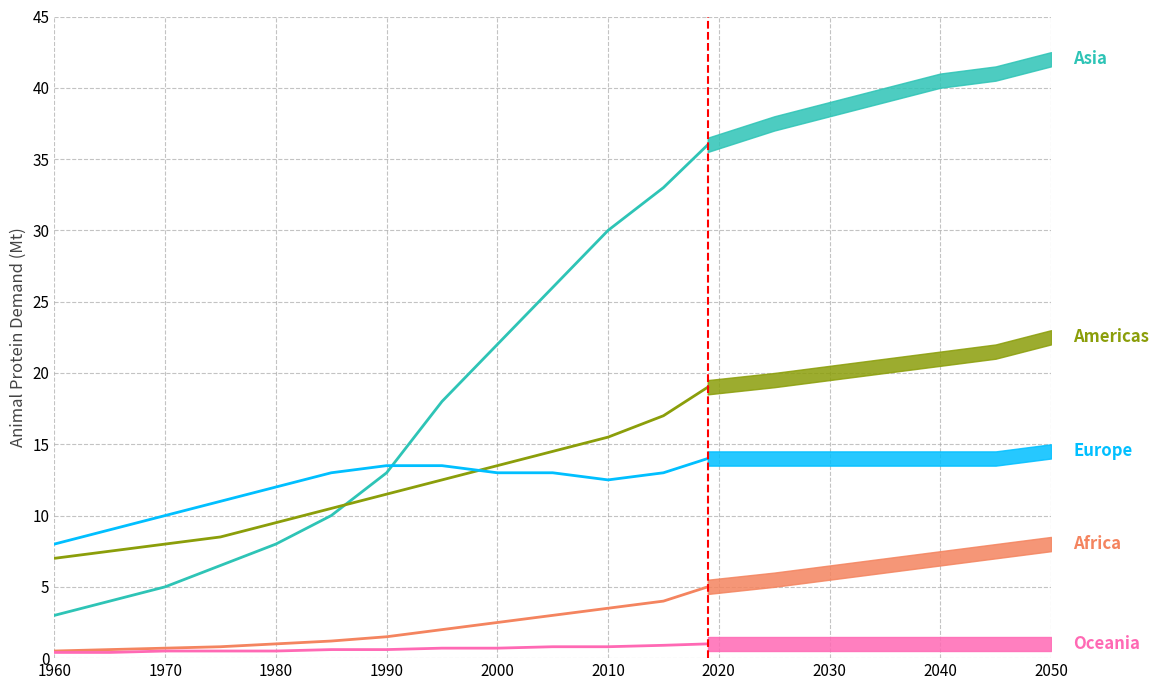

What is the sum of all Americas values?

154.5